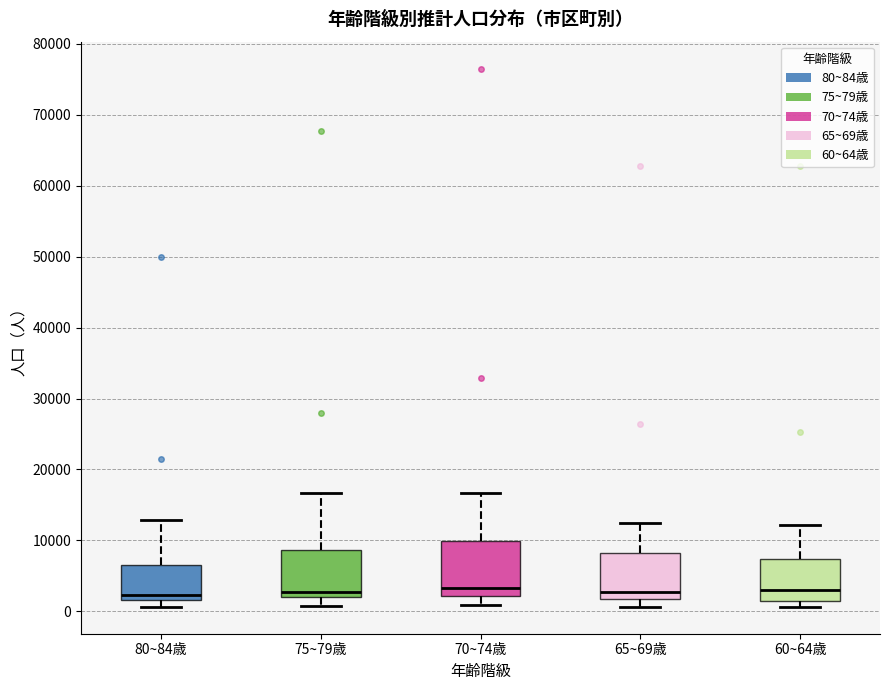

Comparing the boxes themselves (not the whiskers), which one is the tallest?

70~74歳